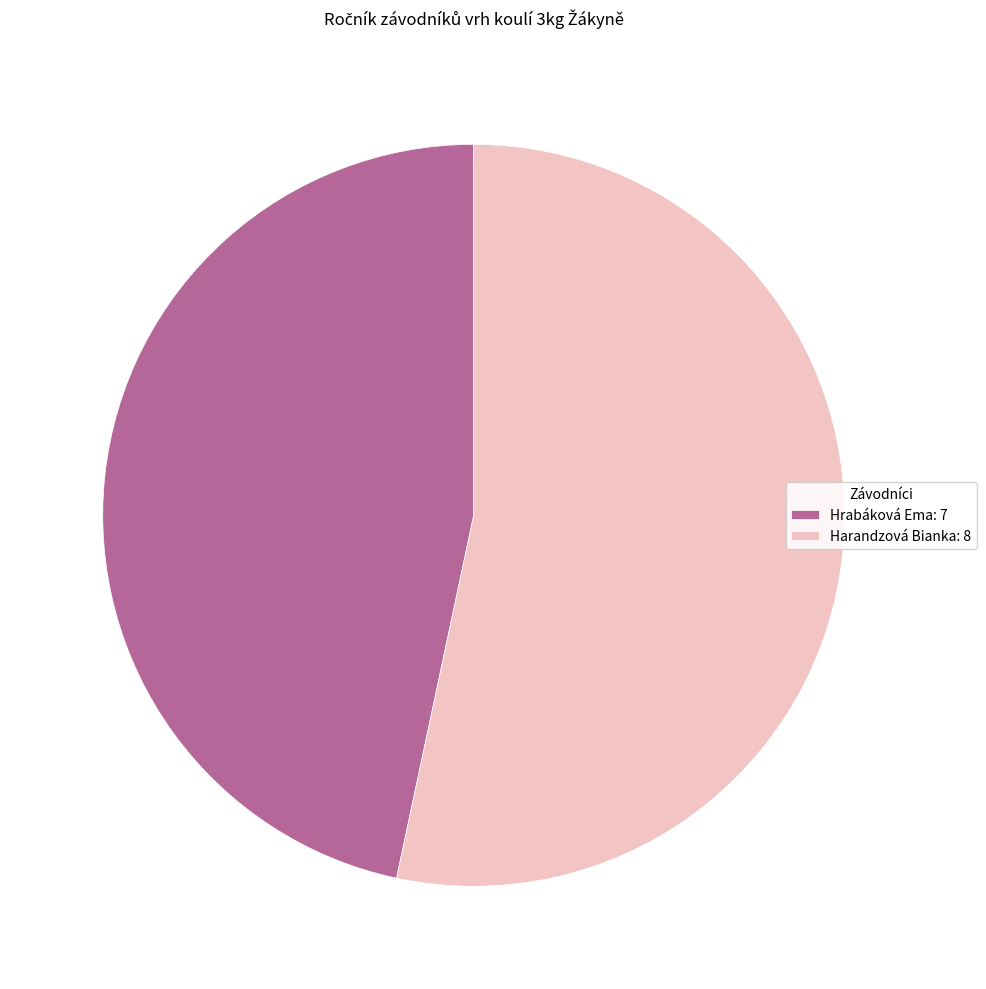

True or false: Harandzová Bianka accounts for 53% of the total.

True